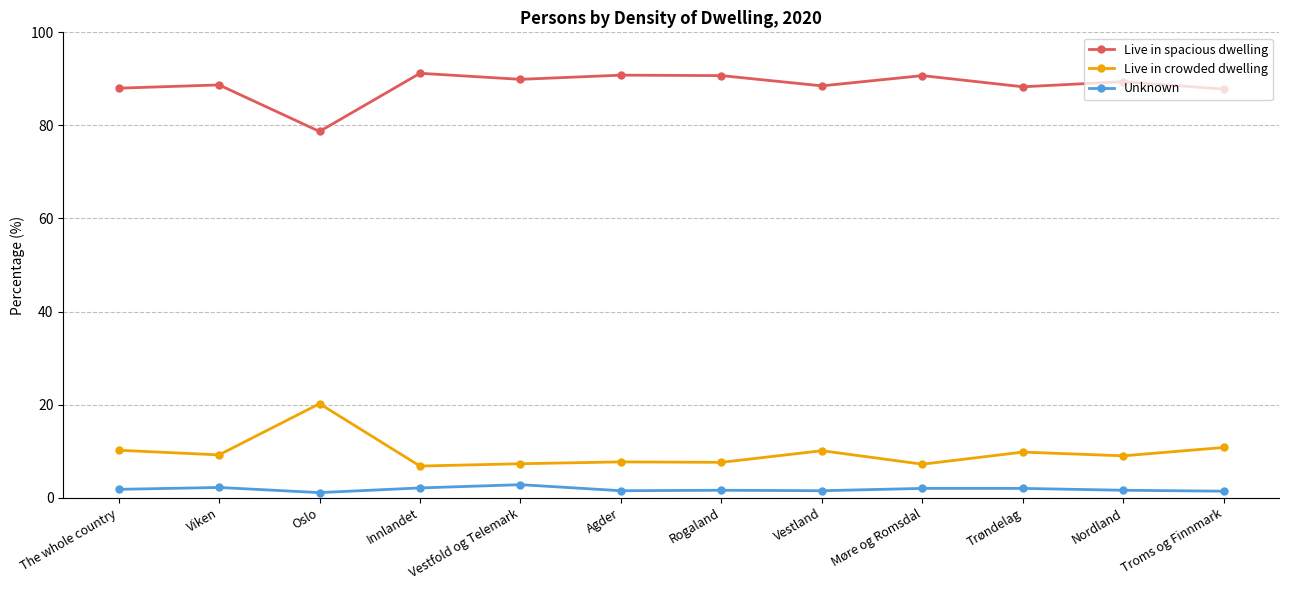

Does the chart have visible grid lines?

Yes